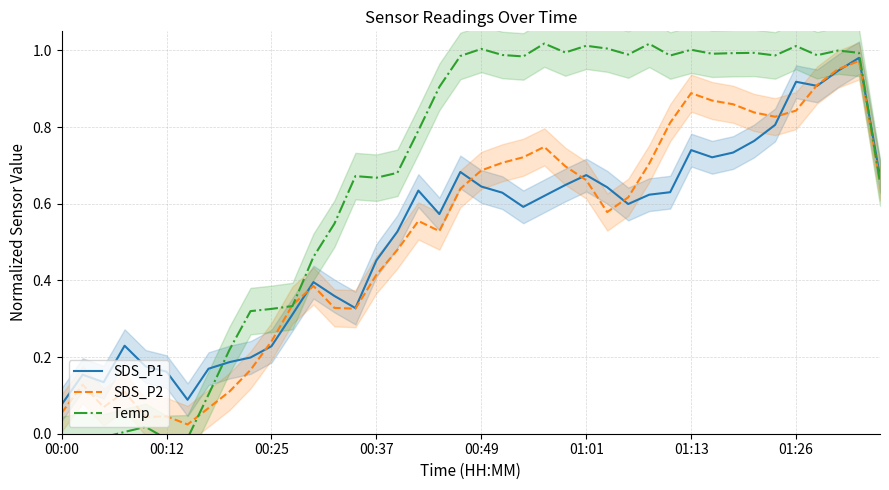

What is the total value across all series at 9?

0.7